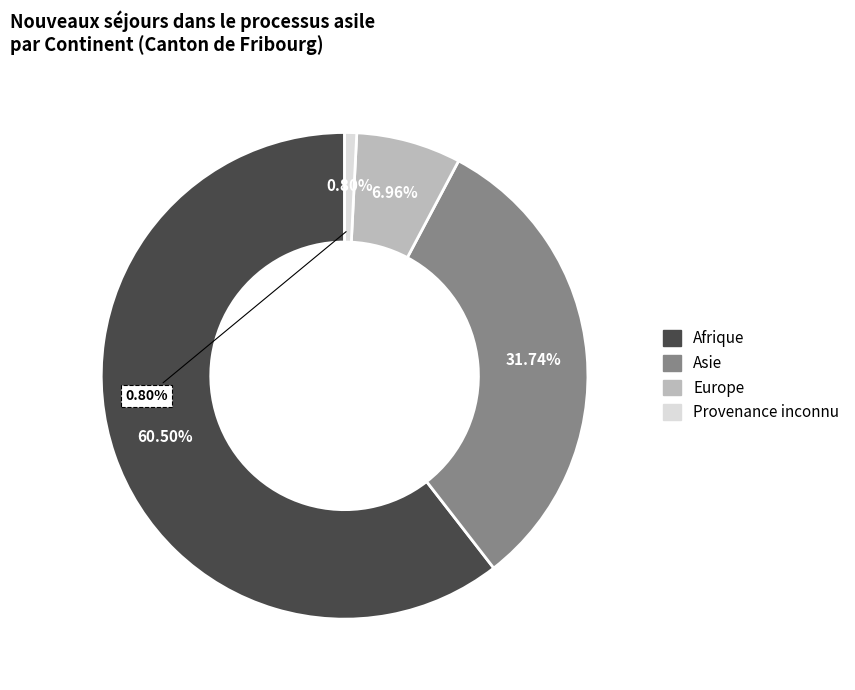

The Asie slice represents 25% of the pie. True or false?

False